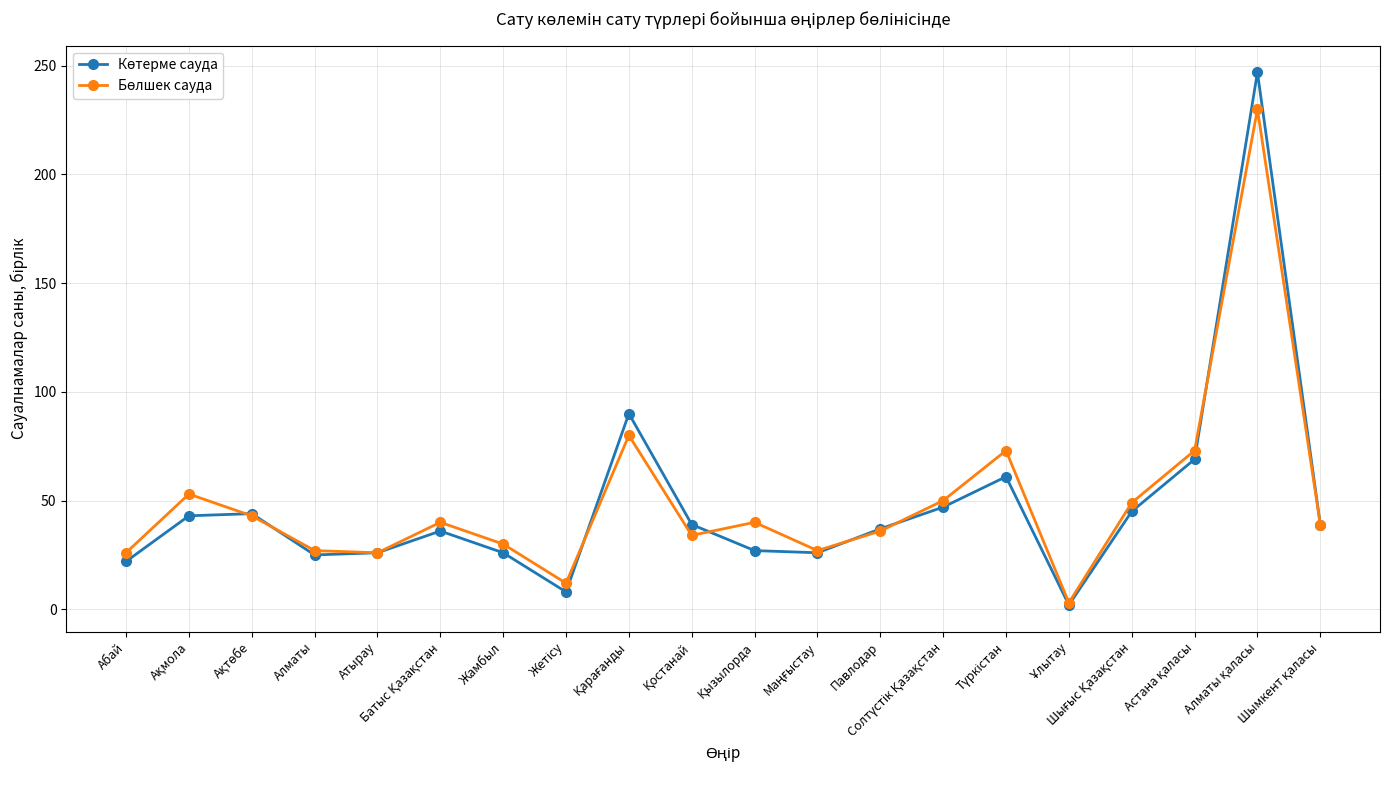

What is the greatest value displayed?

247